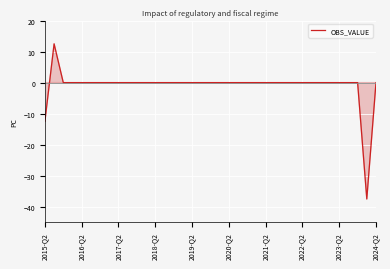

What is the maximum value shown in the chart?

12.5